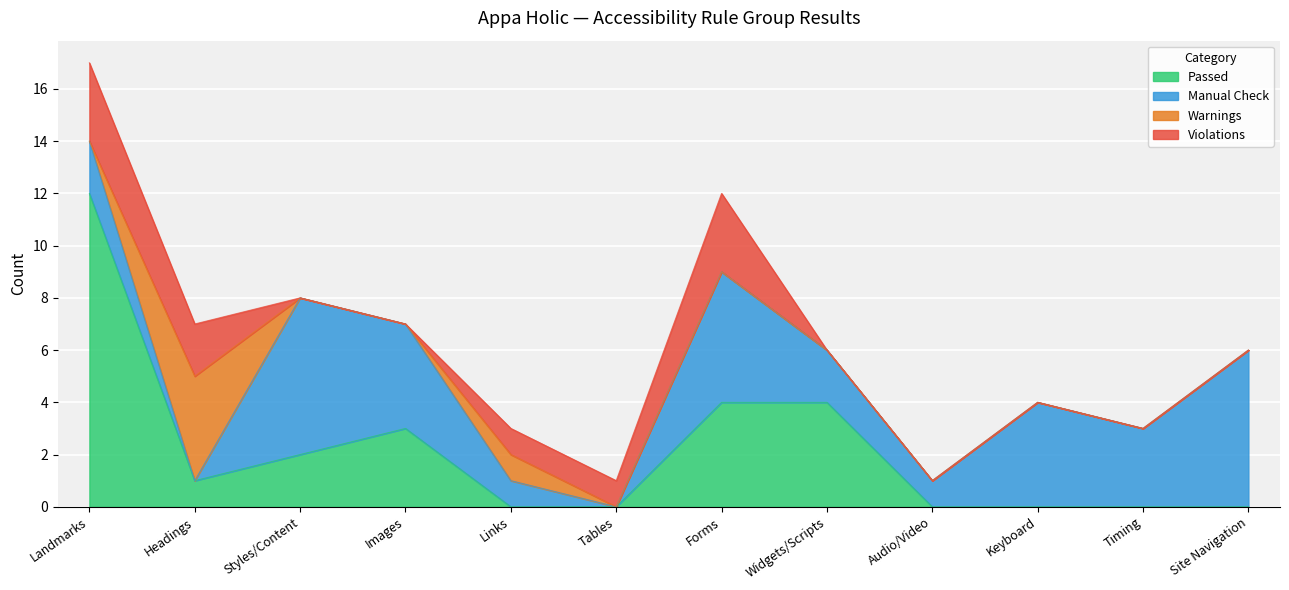

Between which two adjacent categories do Passed and Warnings first intersect?

Landmarks and Headings